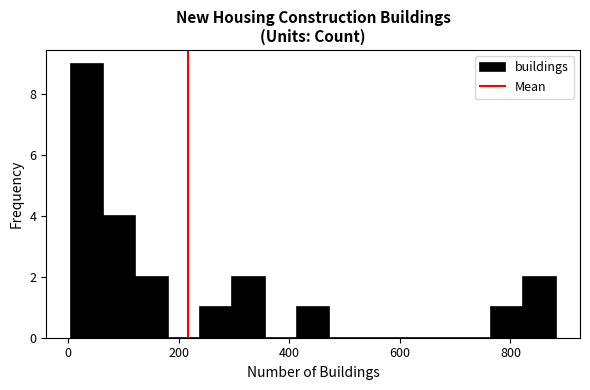

Read against the x-axis, roughly where is the centre of the tallest bar?

40